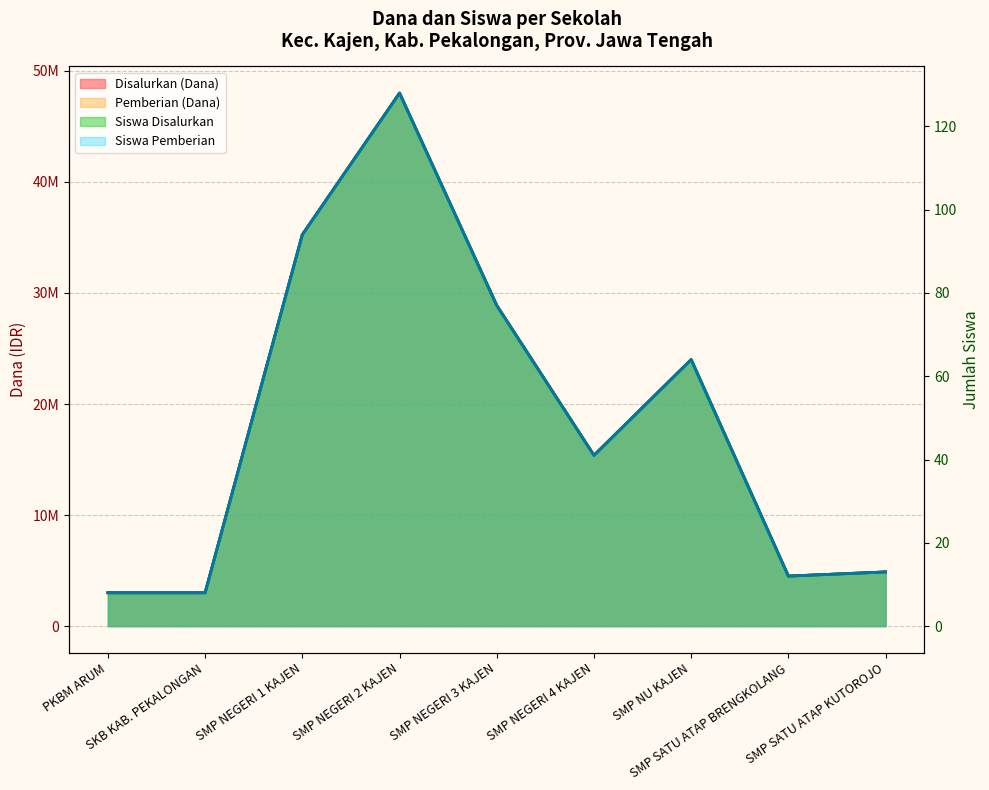

What is the minimum value shown in the chart?

8